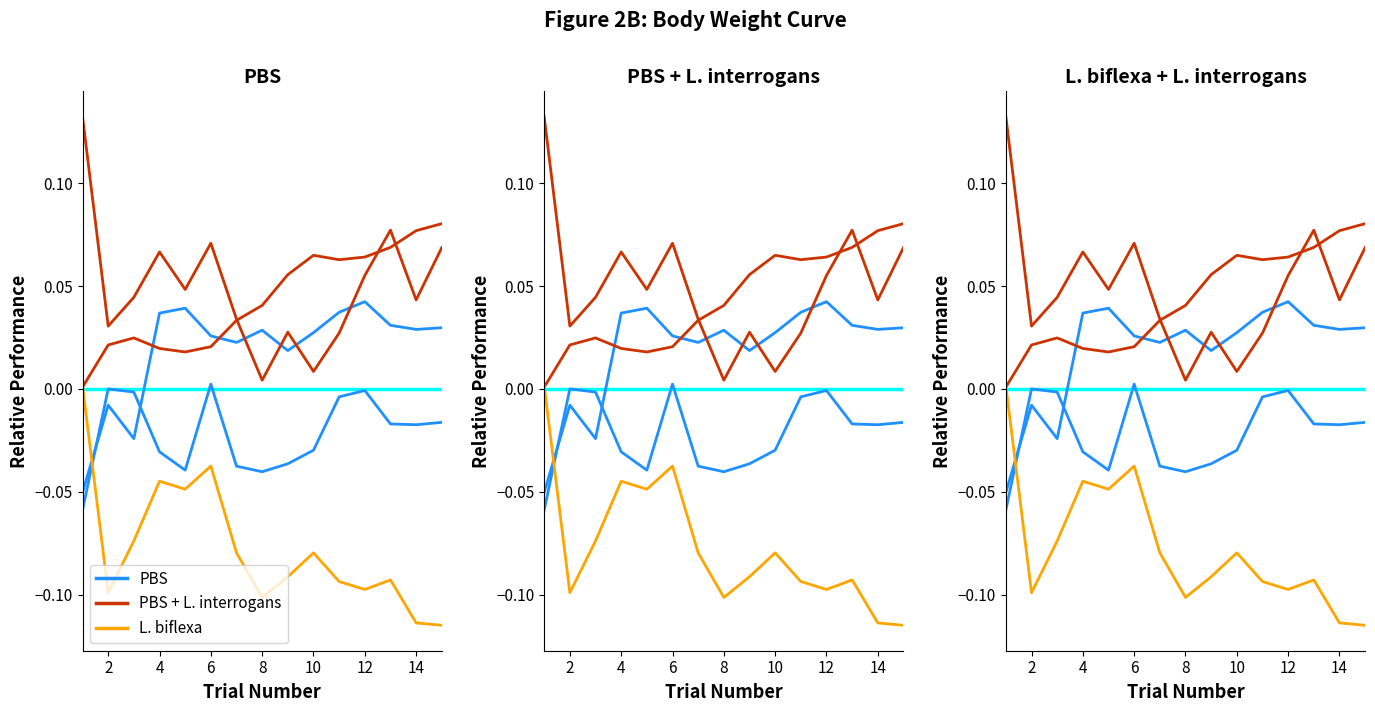

Which has a higher value, 9 or 14?

14